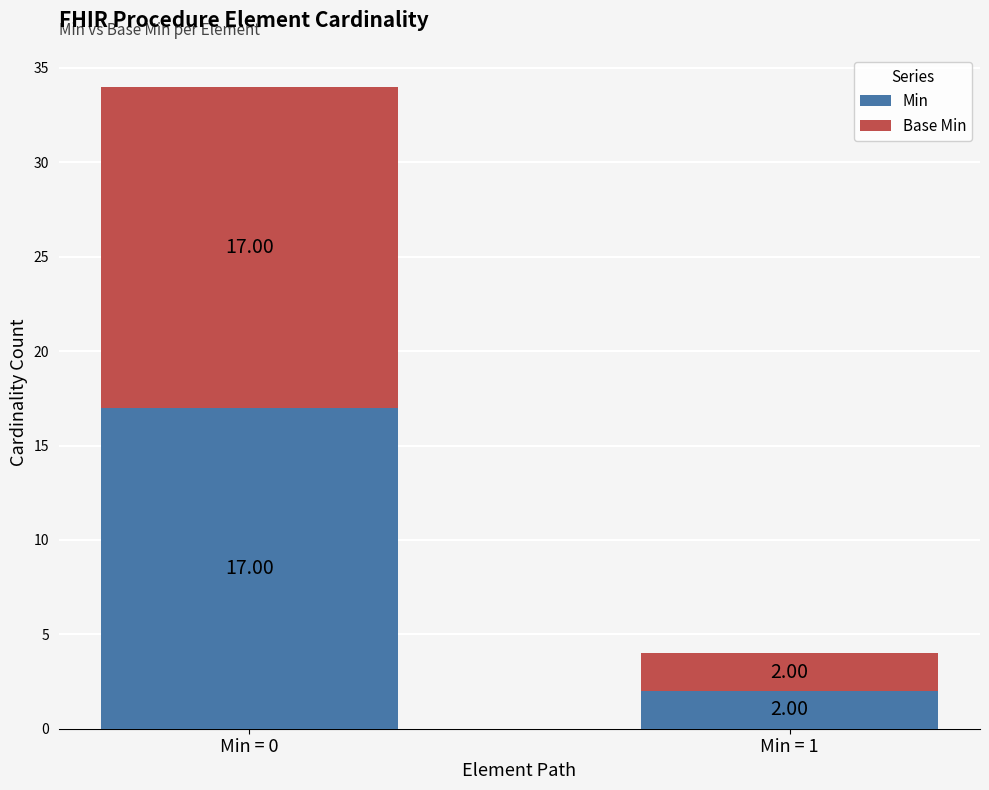

What is the average value of the Min series?

10